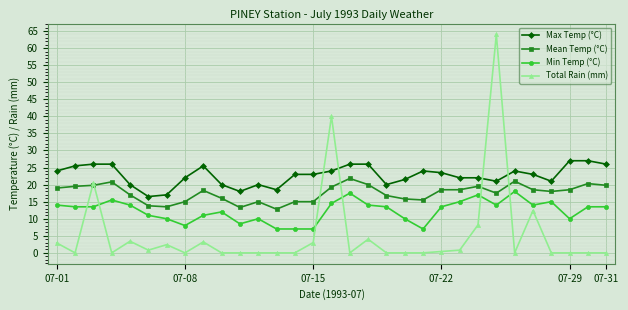

How many intersections are there between Total Rain (mm) and Mean Temp (°C)?

6